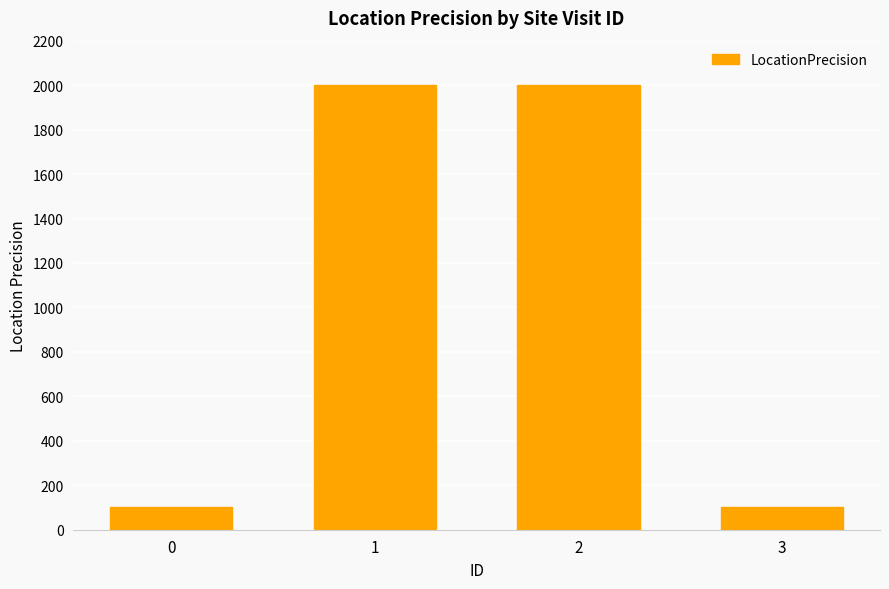

Read the value at 2, to the nearest 50.

2000